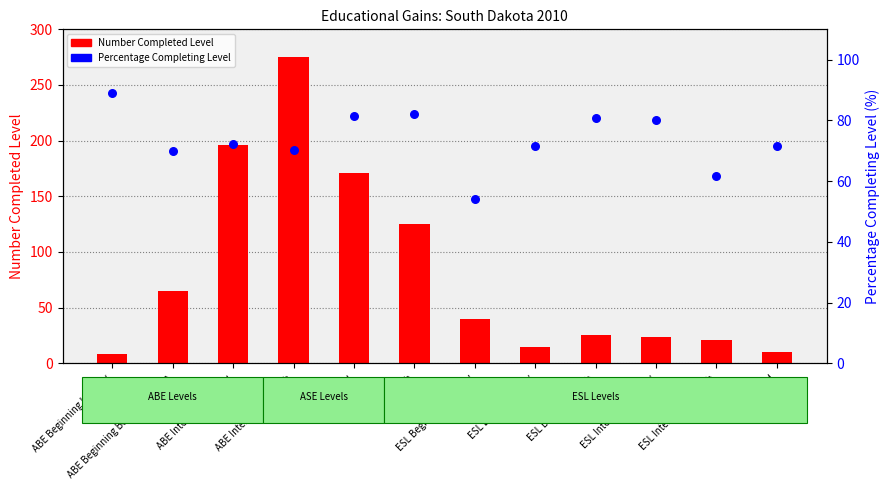

Is the value of Percentage Completing Level at ABE Intermediate High greater than the value of Number Completed Level at ESL Intermediate Low?

Yes